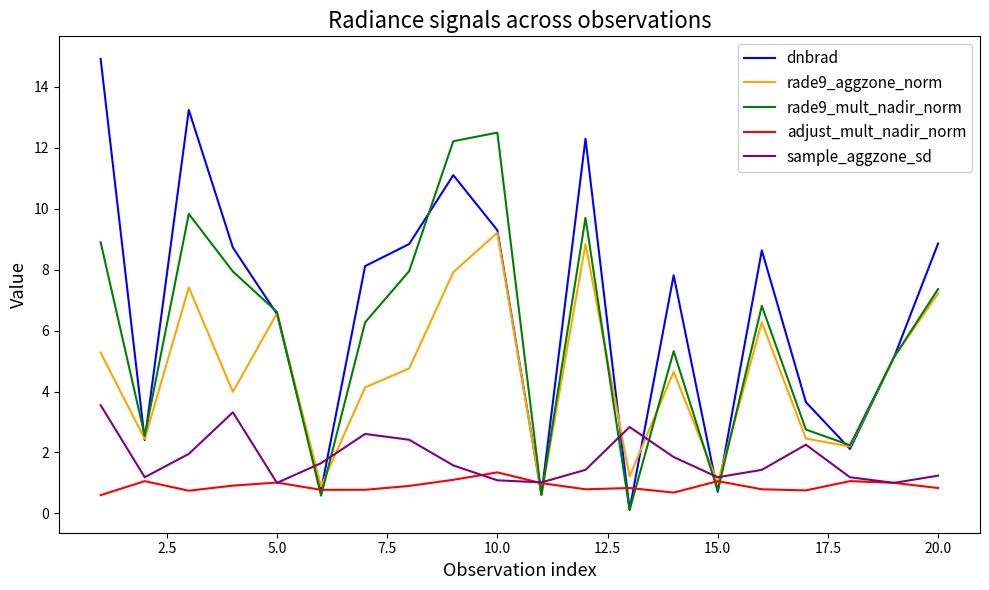

Is this an area chart (filled region under the line)?

No